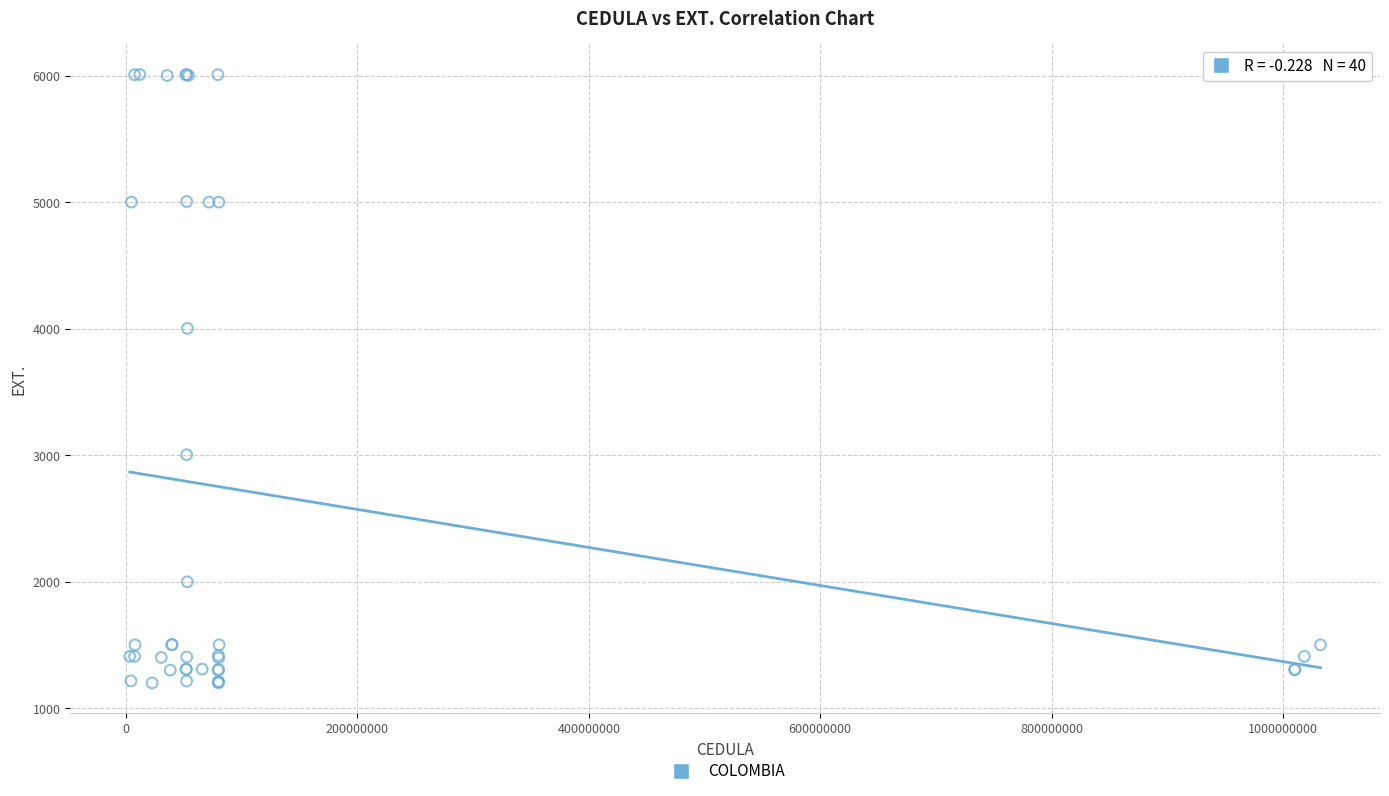

What Y value in the scatter plot is closest to 3605?

4003